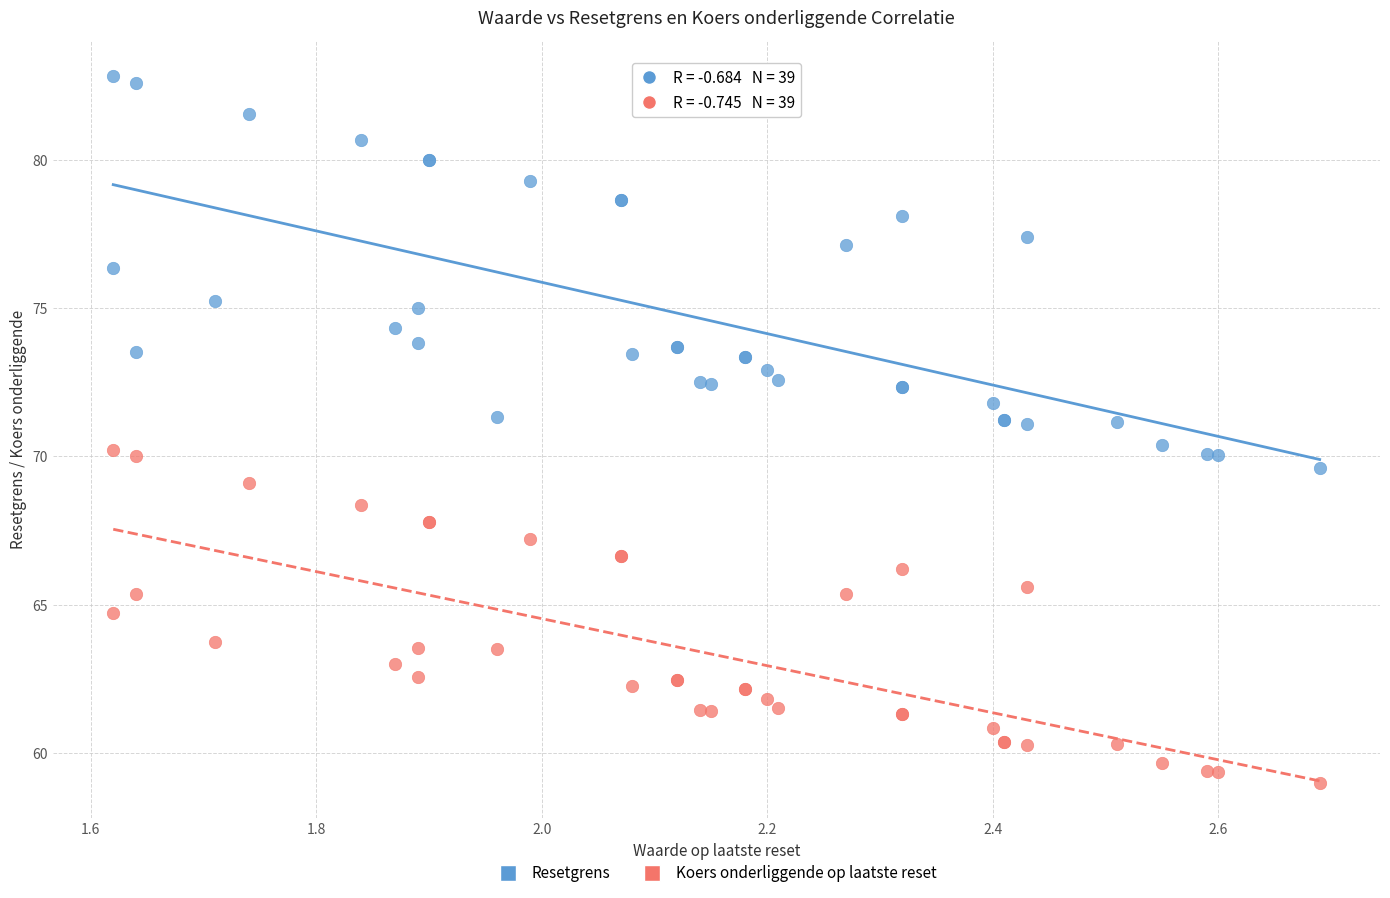

Which series has the widest spread of Y values?

Resetgrens